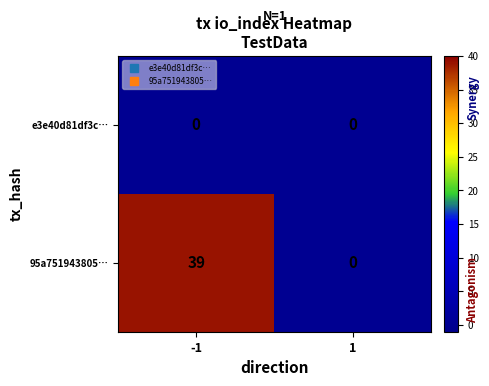

What is the difference between the highest and lowest values at -1?

39